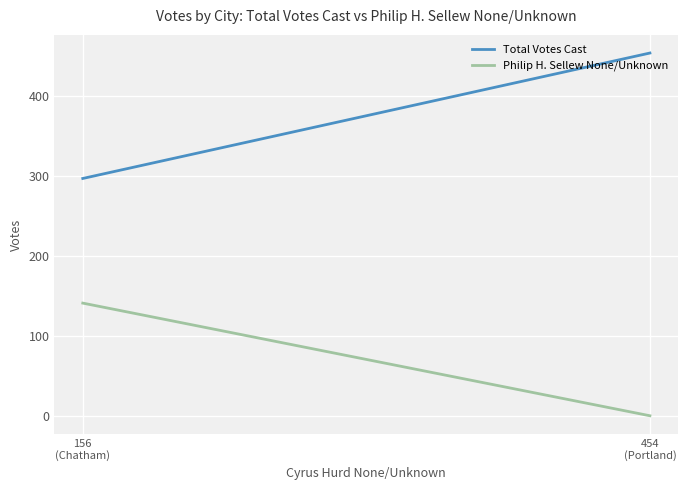

Between 156
(Chatham) and 454
(Portland), which series saw the biggest shift?

Total Votes Cast